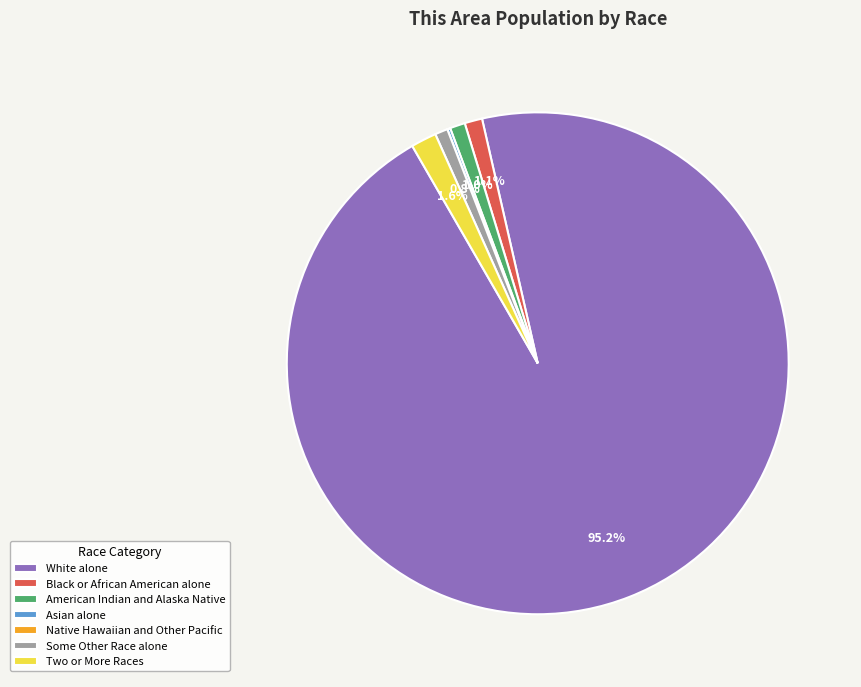

Between American Indian and Alaska Native and Two or More Races, which is larger?

Two or More Races